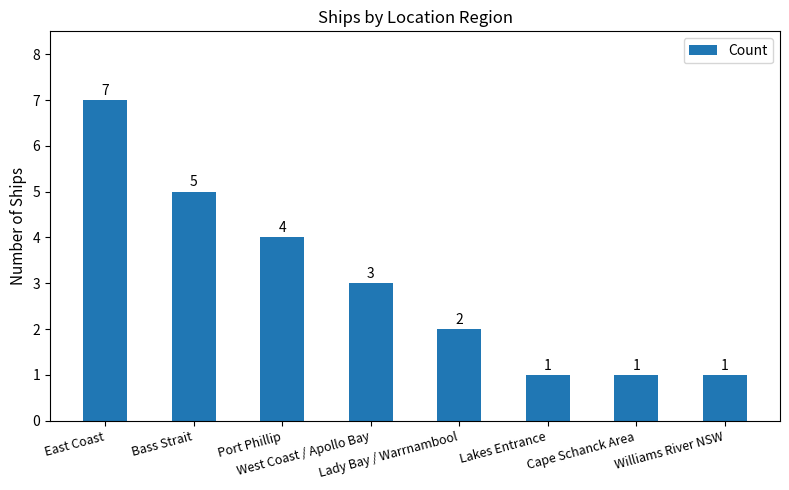

The chart shows a value of 2 at Lady Bay / Warrnambool. True or false?

True